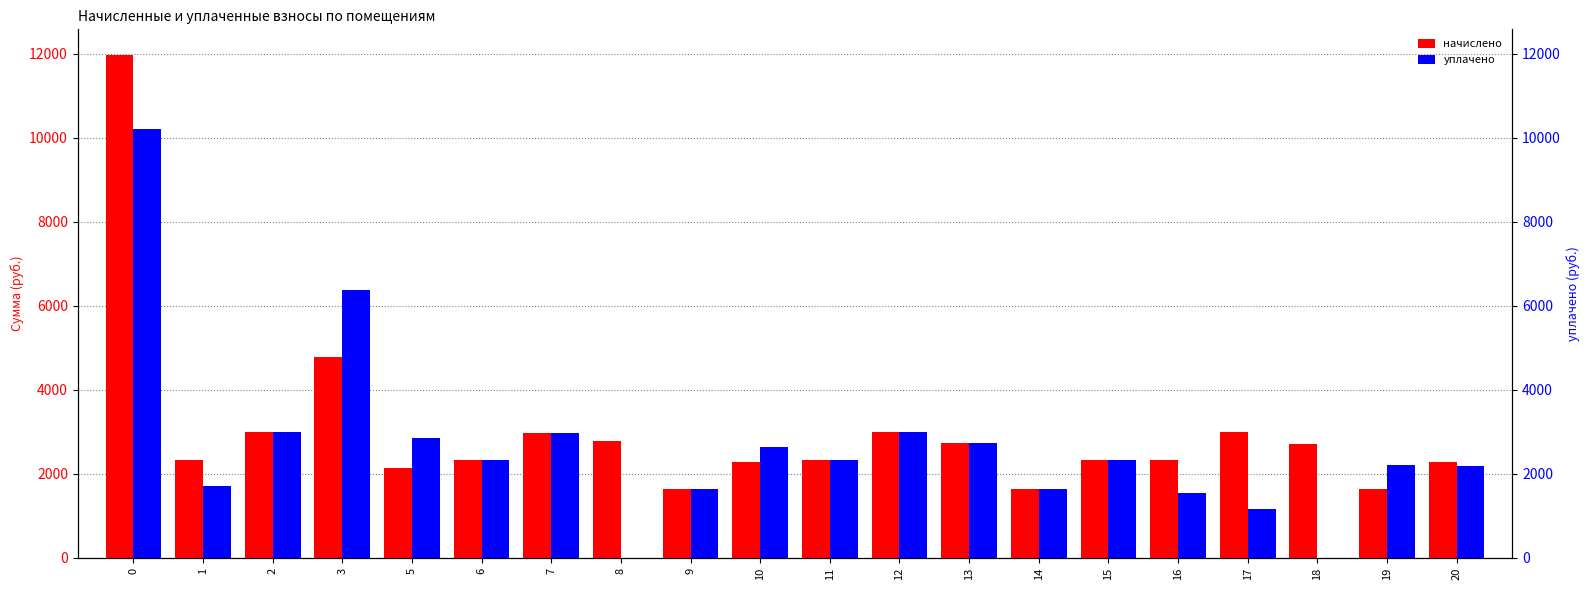

Rank the series by their maximum value, from highest to lowest.

начислено, уплачено